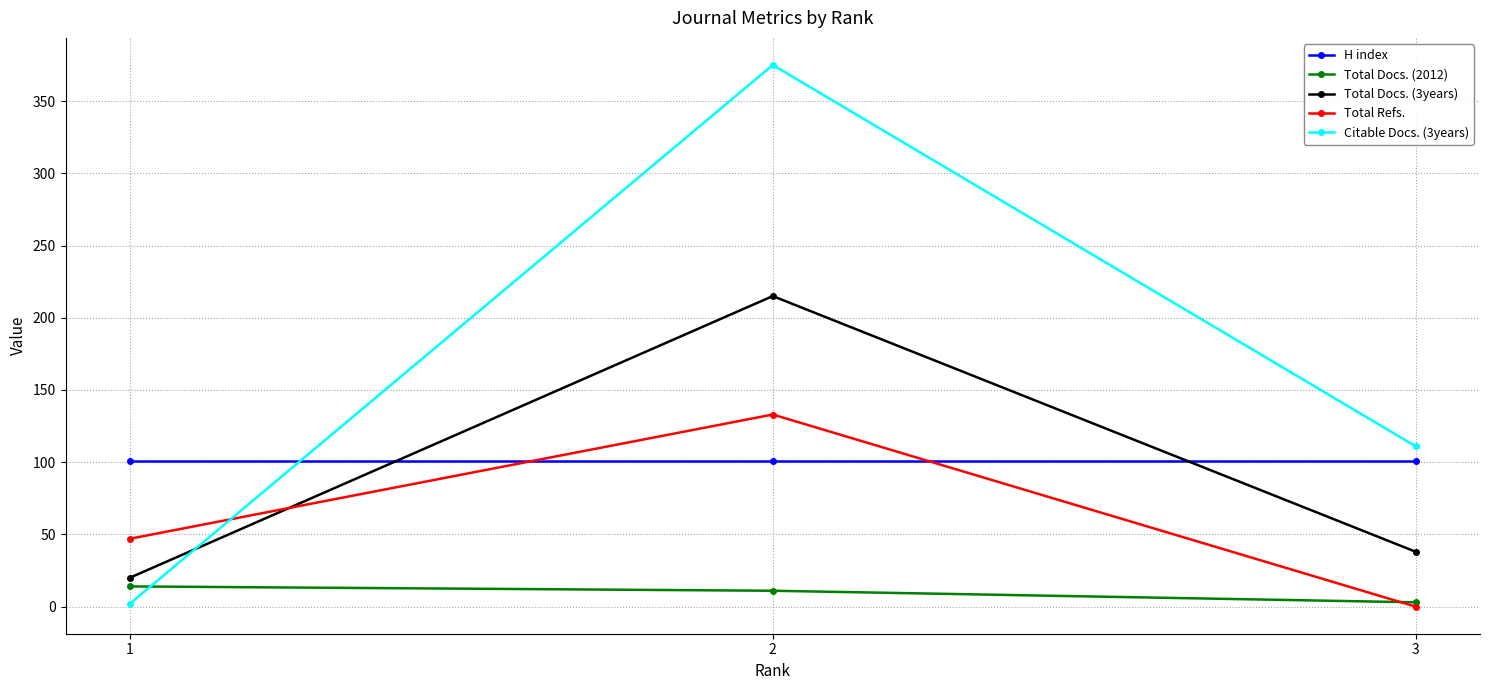

Between 1 and 2, which series saw the biggest shift?

Citable Docs. (3years)